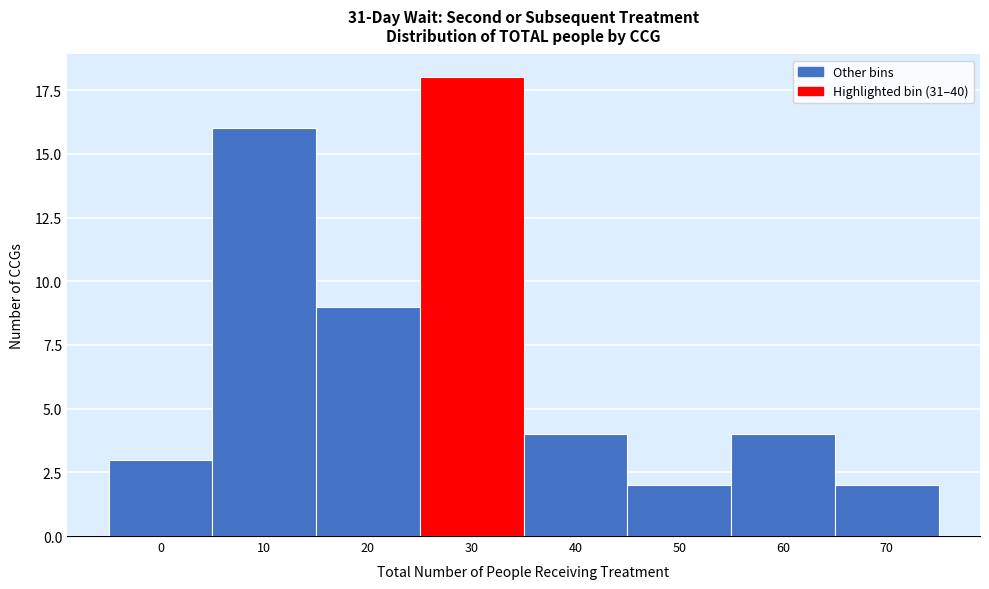

Reading right to left, what are all the values shown in this chart?

2	4	2	4	18	9	16	3